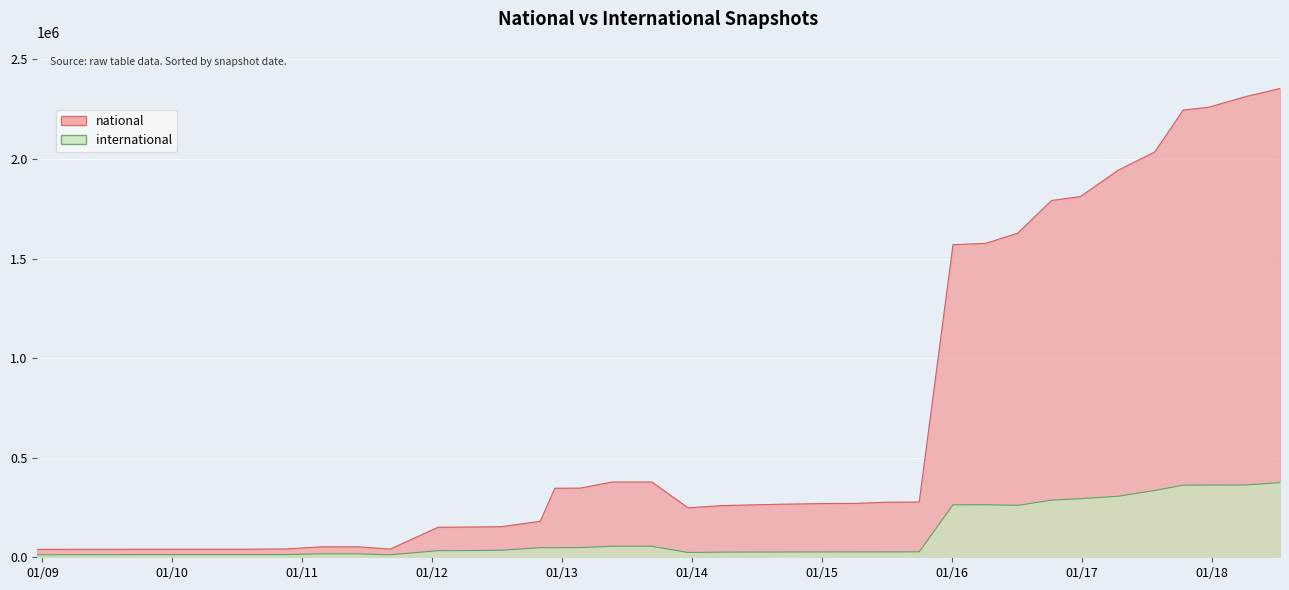

How many data points in international are less than 33524?

19